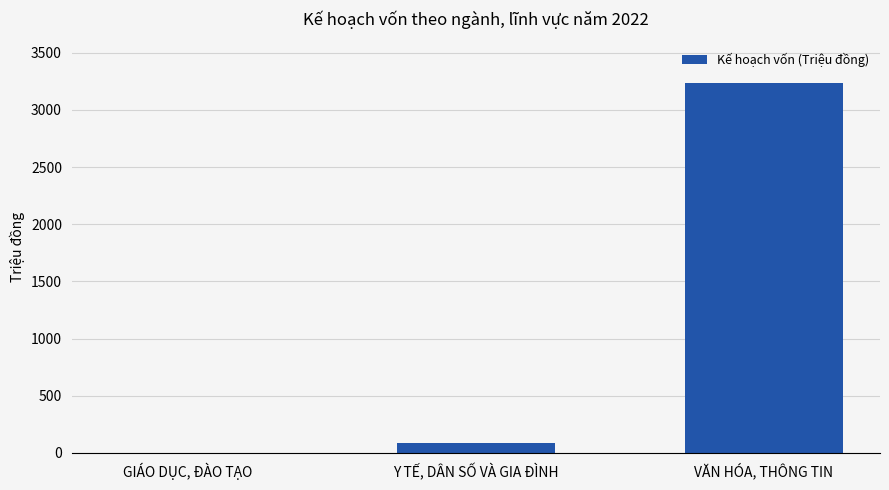

At which label is the value closest to 1618?

Y TẾ, DÂN SỐ VÀ GIA ĐÌNH